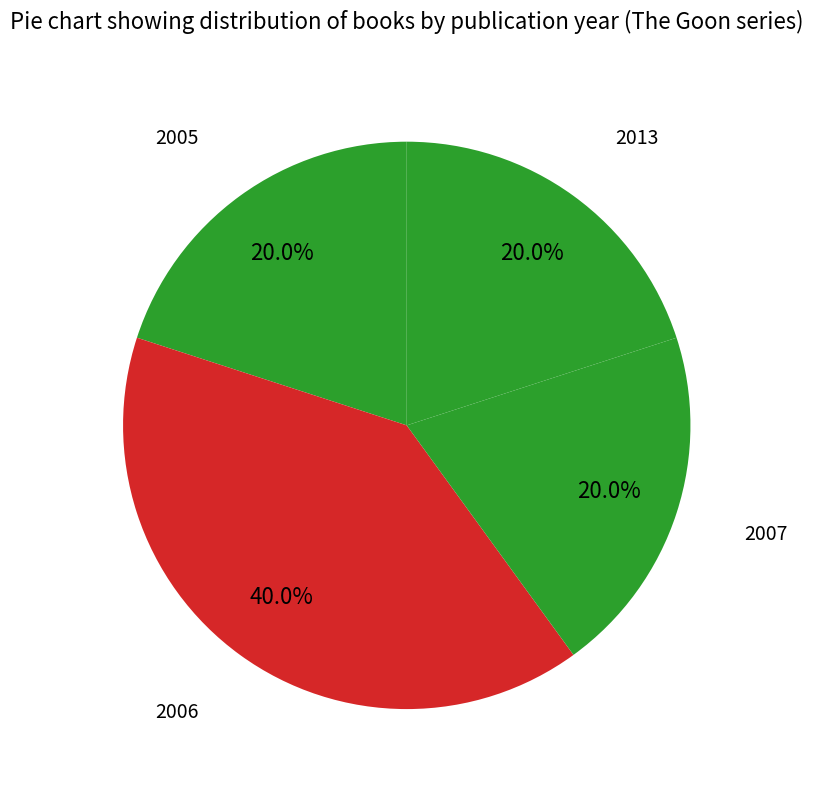

Count the number of slices in the pie.

4